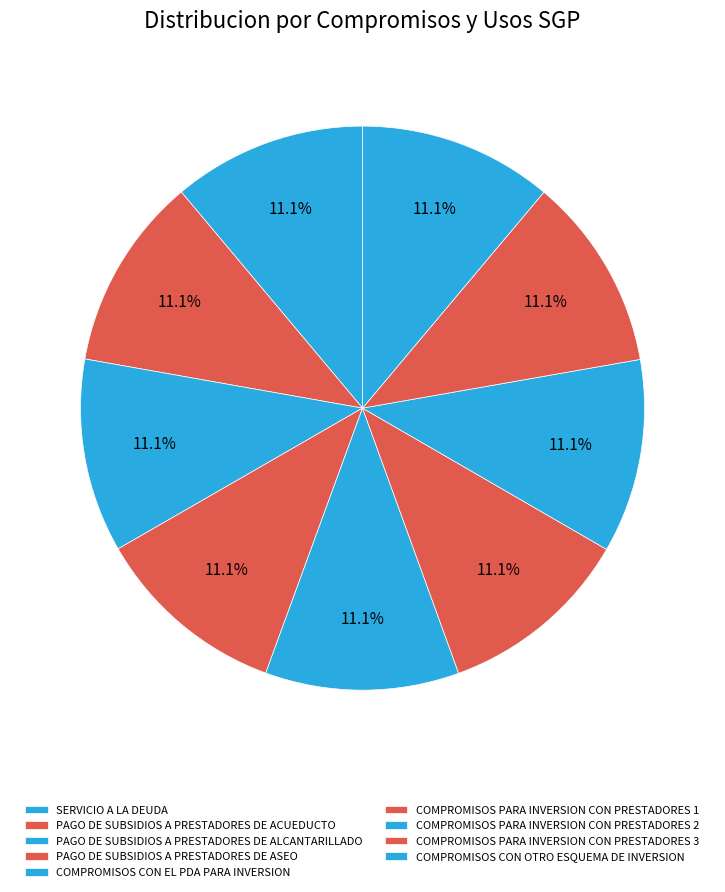

How many segments does this pie chart have?

9